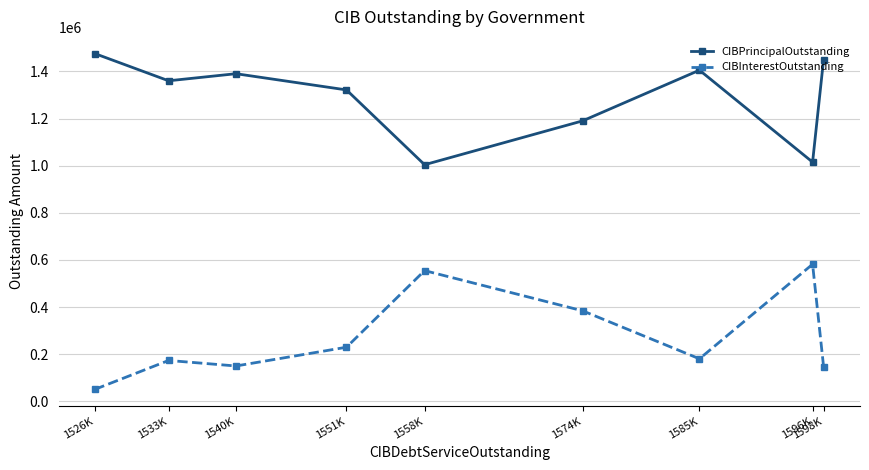

What are all the series names shown in the legend?

CIBPrincipalOutstanding, CIBInterestOutstanding